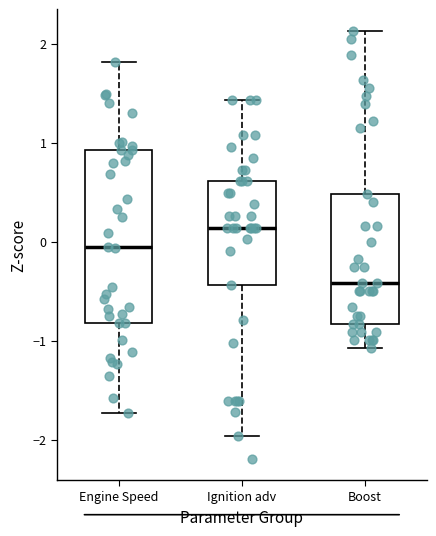

Reading left to right, transcribe this box plot: for each box, give where its median line is, the range the box spans, and where its two whiskers end, as read against the y-axis. The values are not printed on the chart, so give them approximately, as read against the axis.

Engine Speed: median -0.1, box -0.8 to 0.9, whiskers -1.7 to 1.8
Ignition adv: median 0.1, box -0.4 to 0.6, whiskers -2.0 to 1.4
Boost: median -0.4, box -0.8 to 0.5, whiskers -1.1 to 2.1